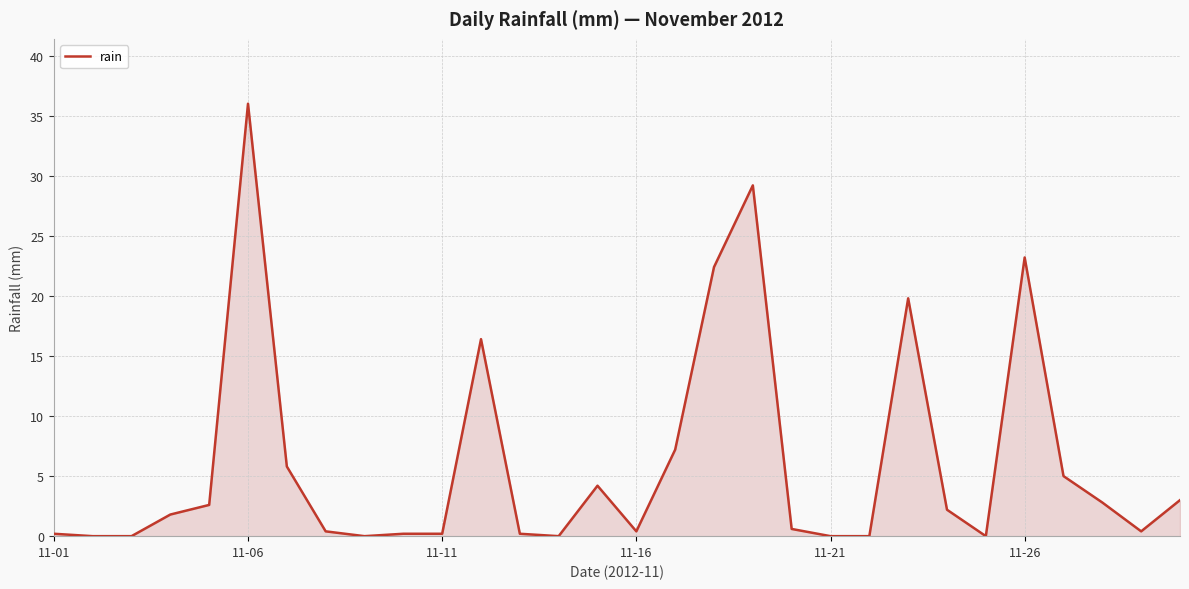

What is the greatest value displayed?

36.0